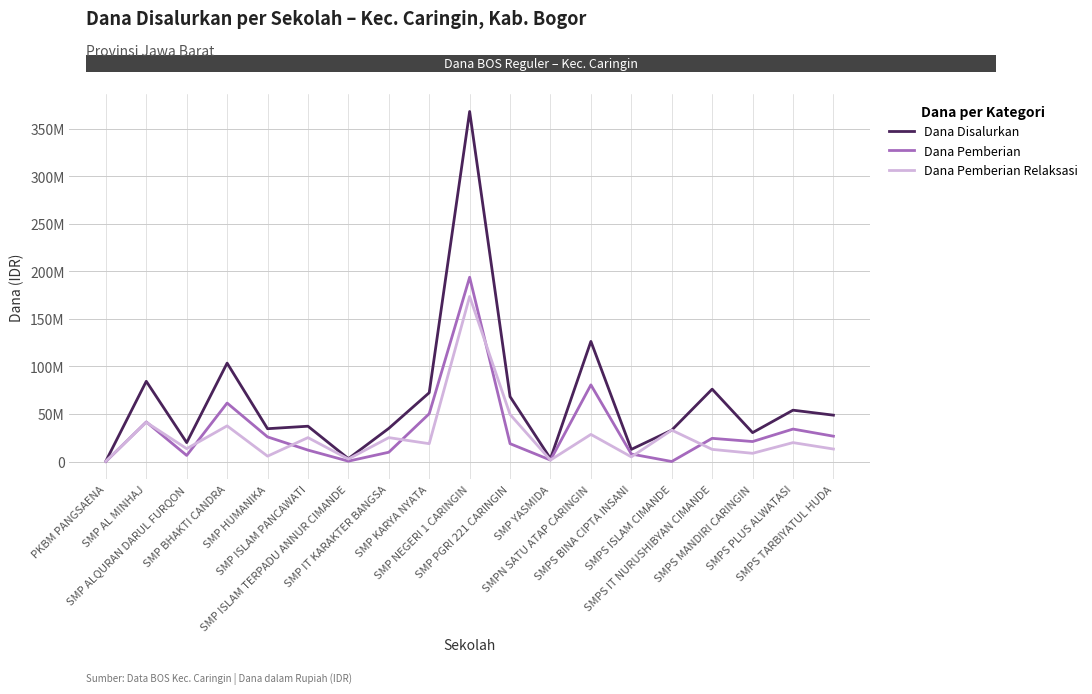

Is this an area chart (filled region under the line)?

No